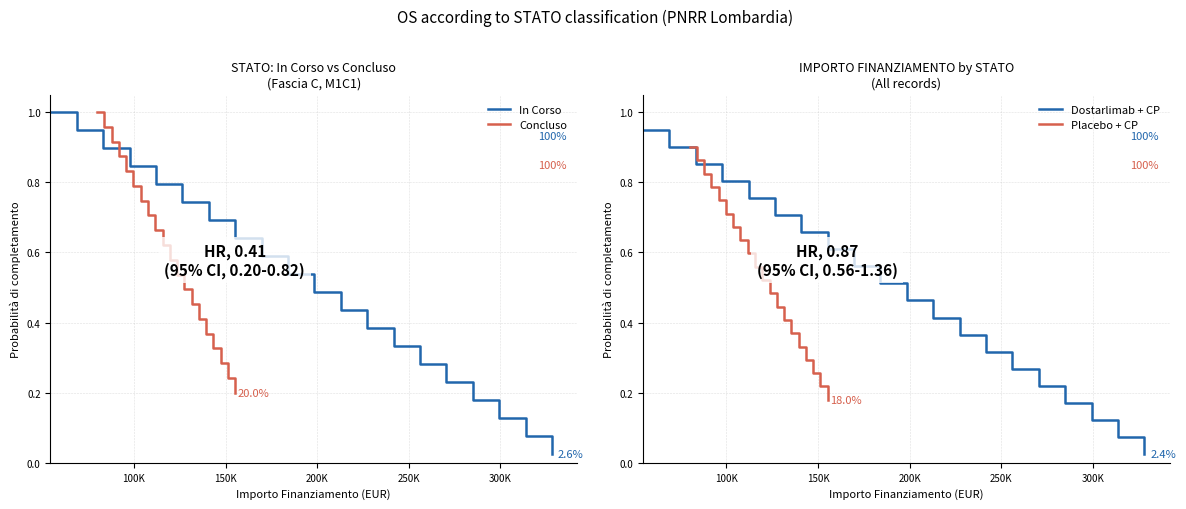

What is the sum of all Dostarlimab + CP values?

9.7